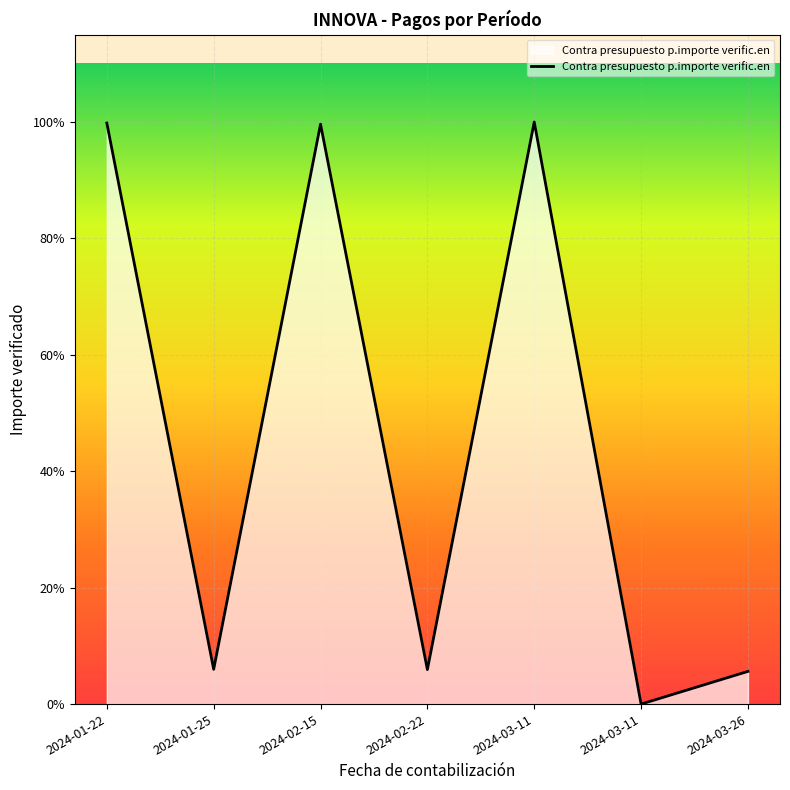

What is the label of the 7th point from the right?

2024-01-22